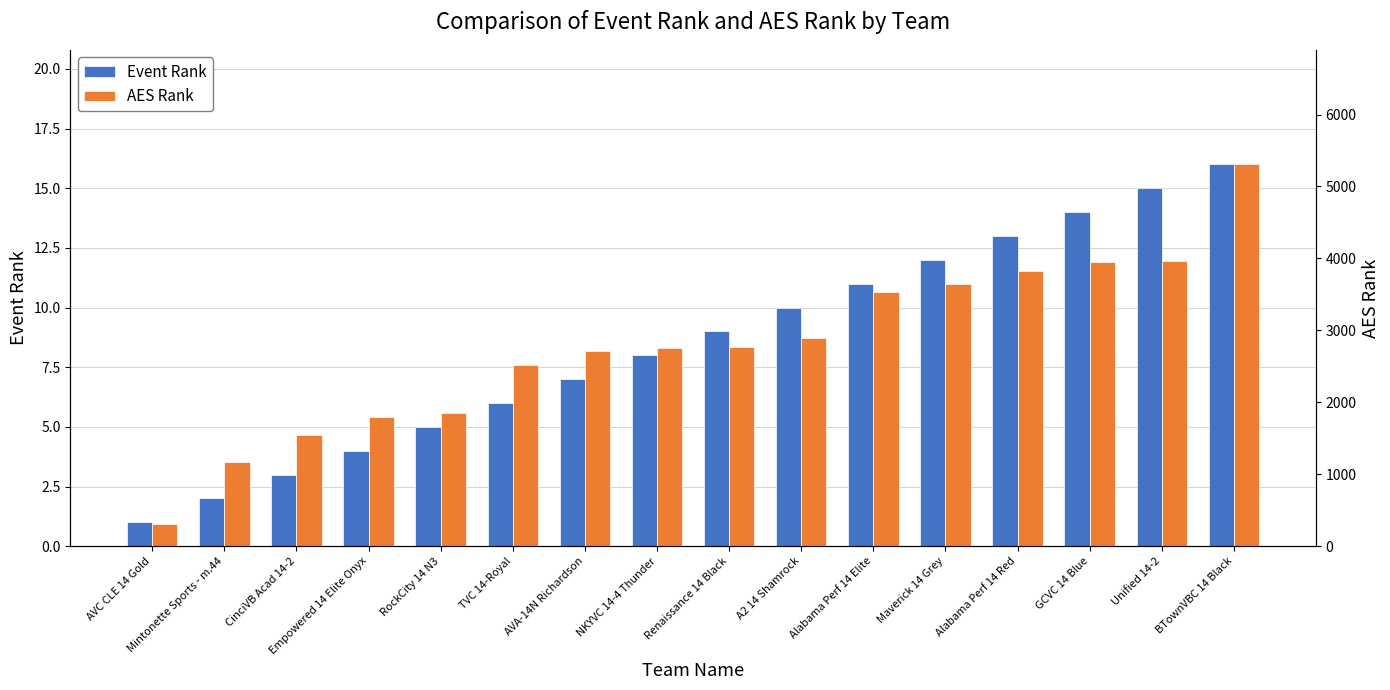

List the series in order of their overall mean, lowest first.

Event Rank, AES Rank